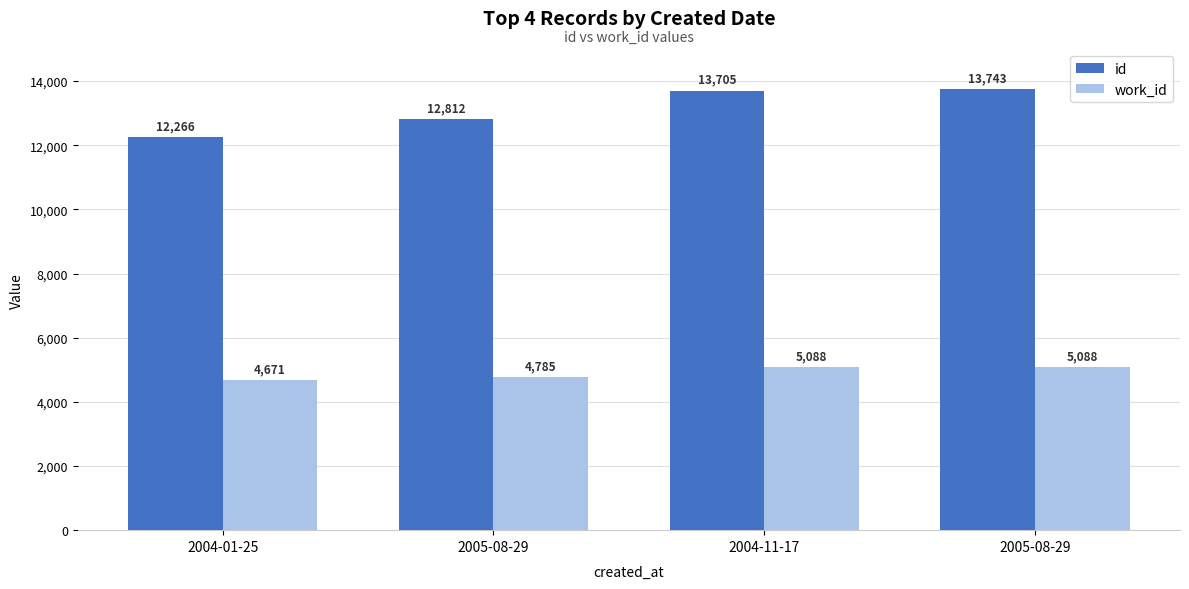

What is the label of the 4th bar from the right?

2004-01-25